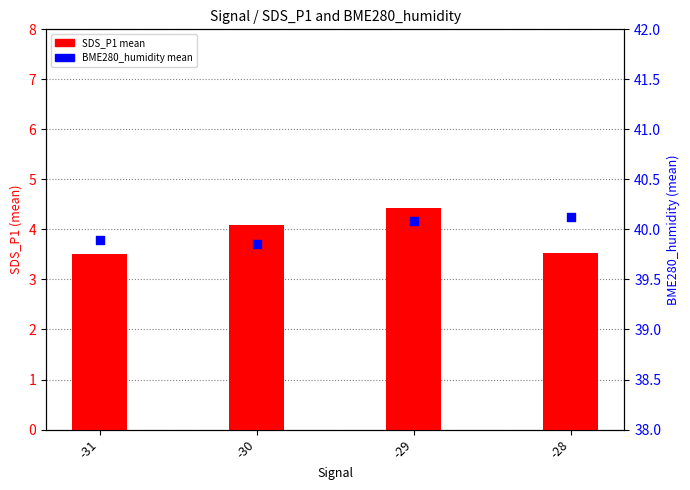

At how many categories does at least one series exceed 4?

4